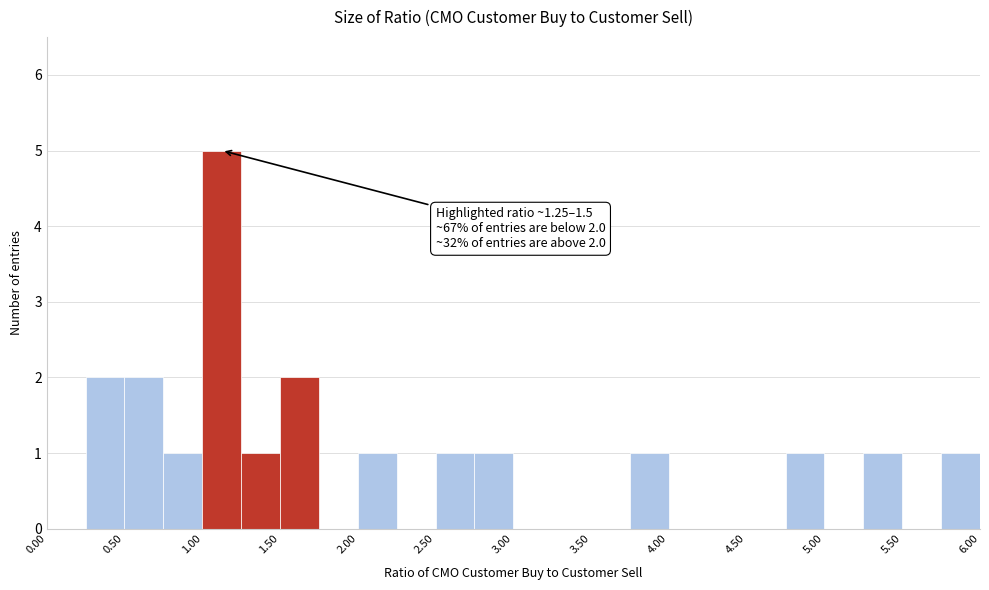

Which range on the x-axis has the tallest bar?

1.00 to 1.25